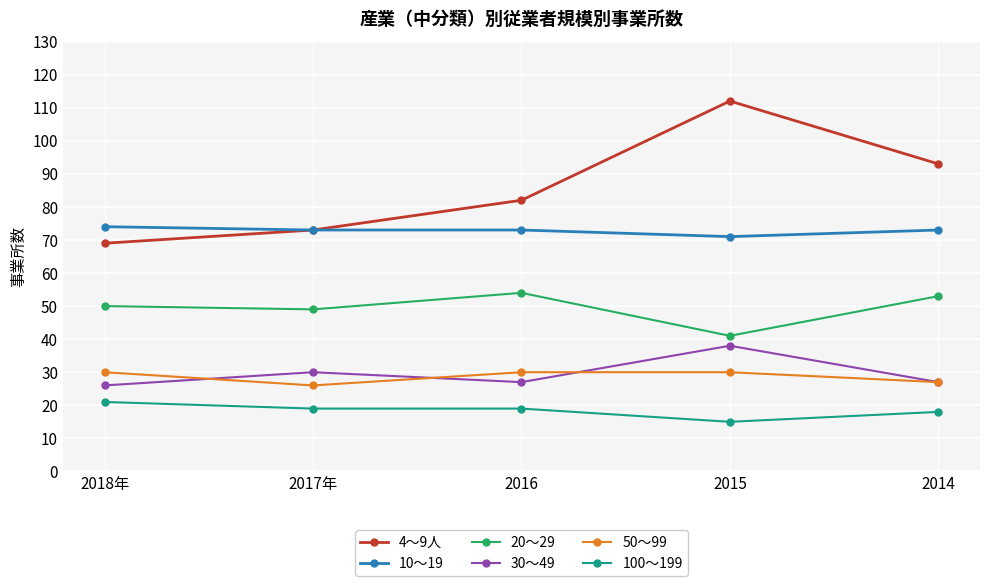

What is the total value across all series at 2015?

307